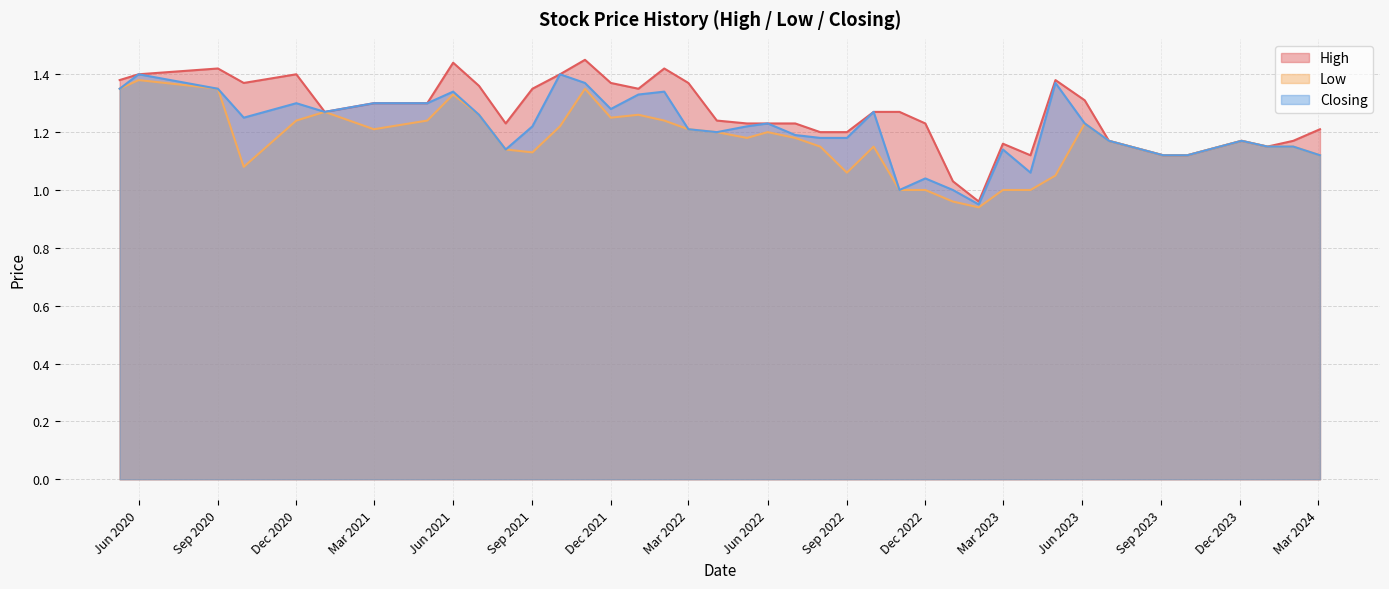

Which series changed the most between Jun 2020 and Dec 2020?

Low